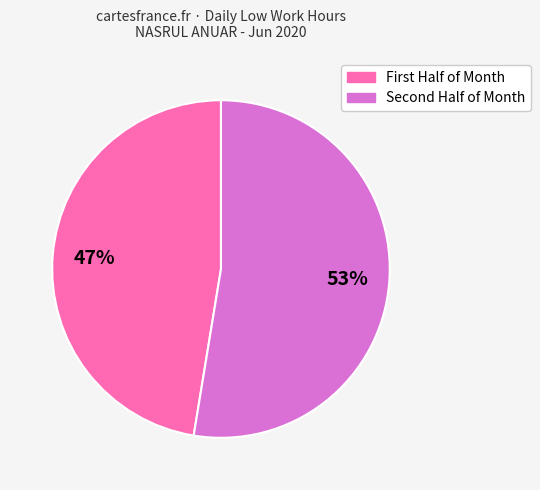

Is there a majority slice in this chart?

Yes